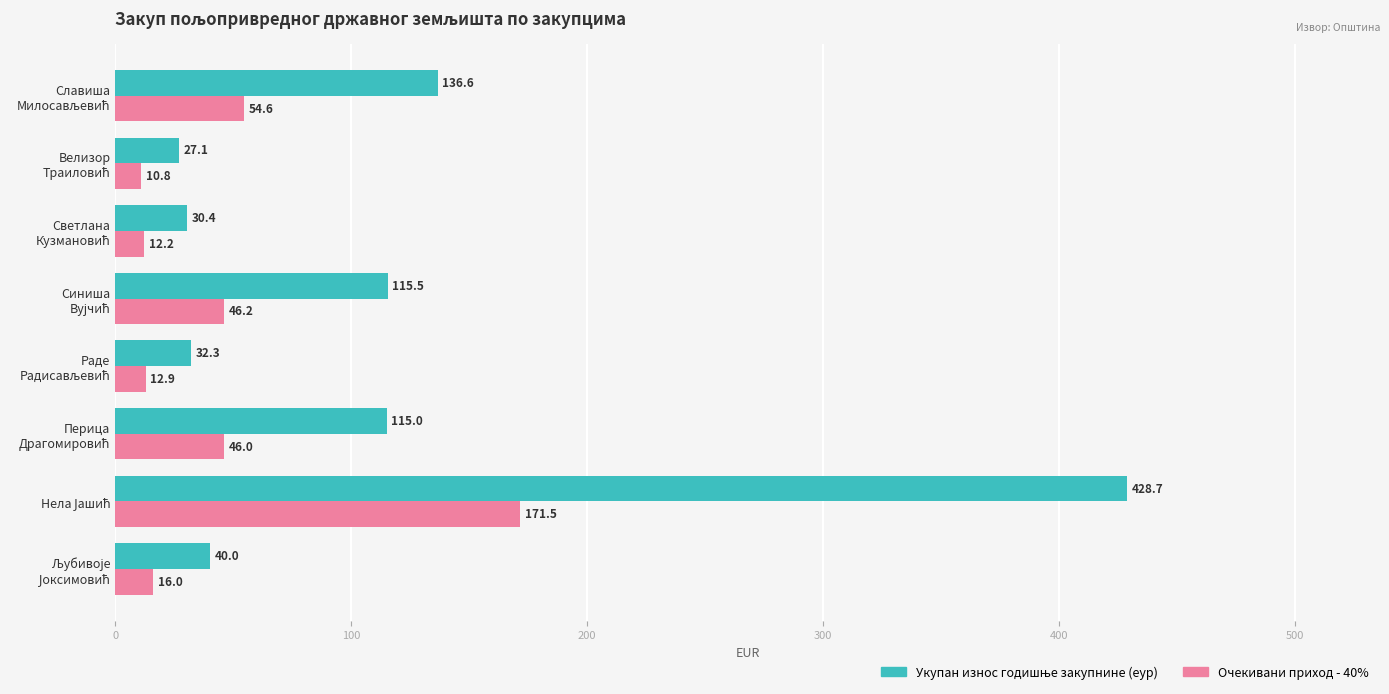

What is the average value of the Очекивани приход - 40% series?

46.3